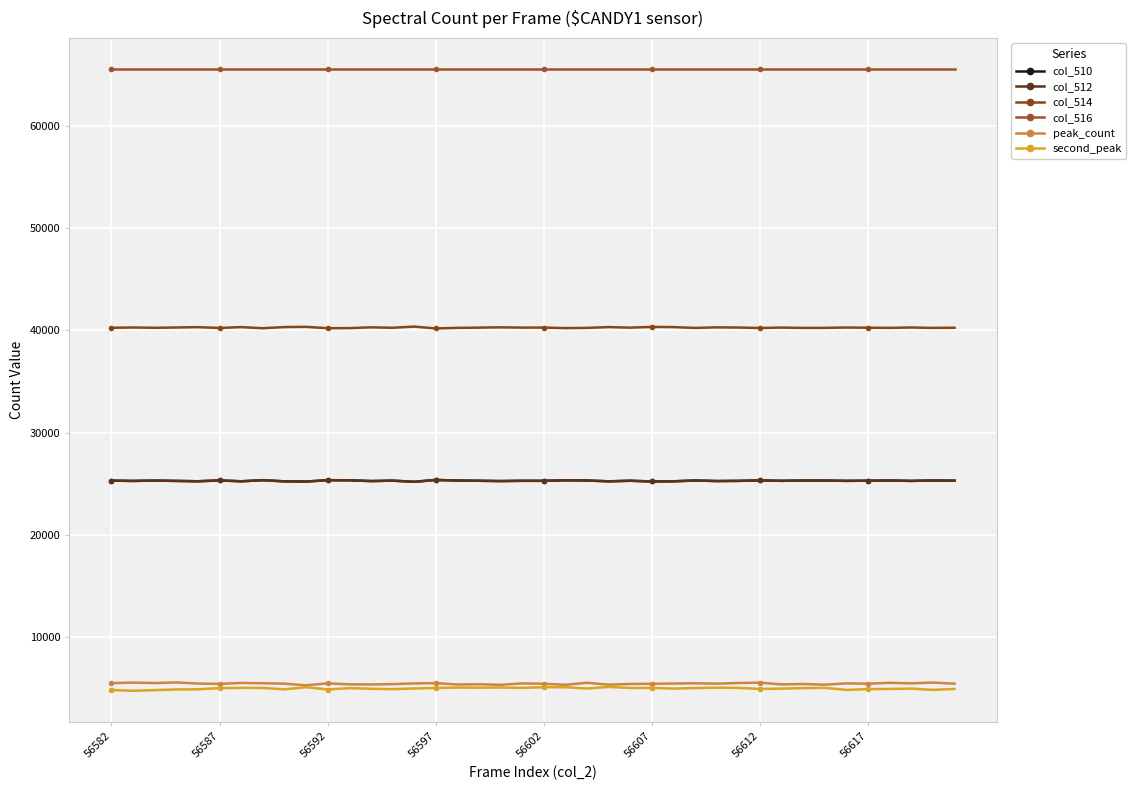

What are all the series names shown in the legend?

col_510, col_512, col_514, col_516, peak_count, second_peak